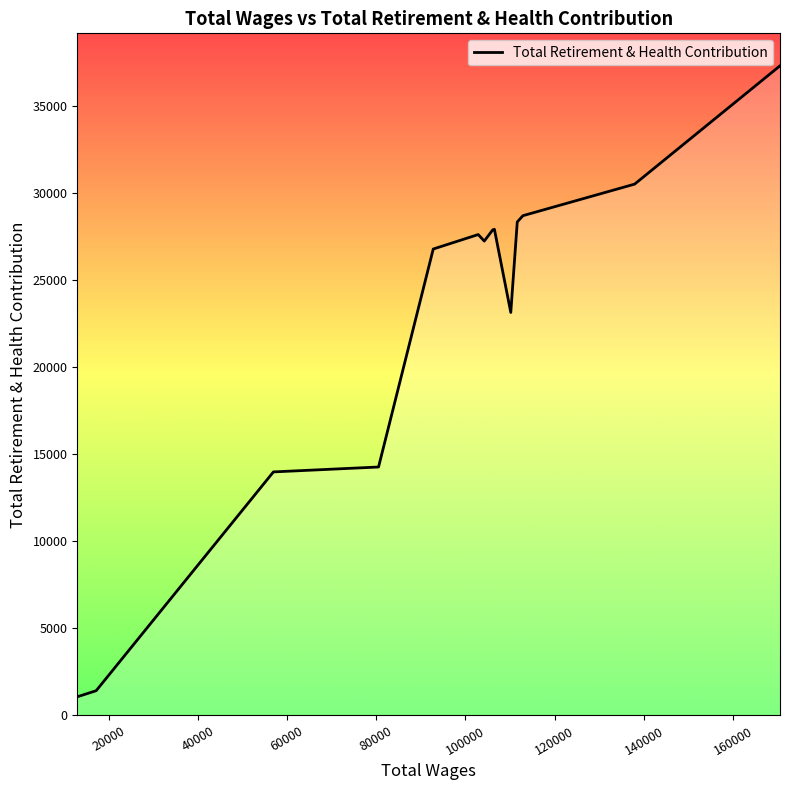

What is the minimum value shown in the chart?

1071